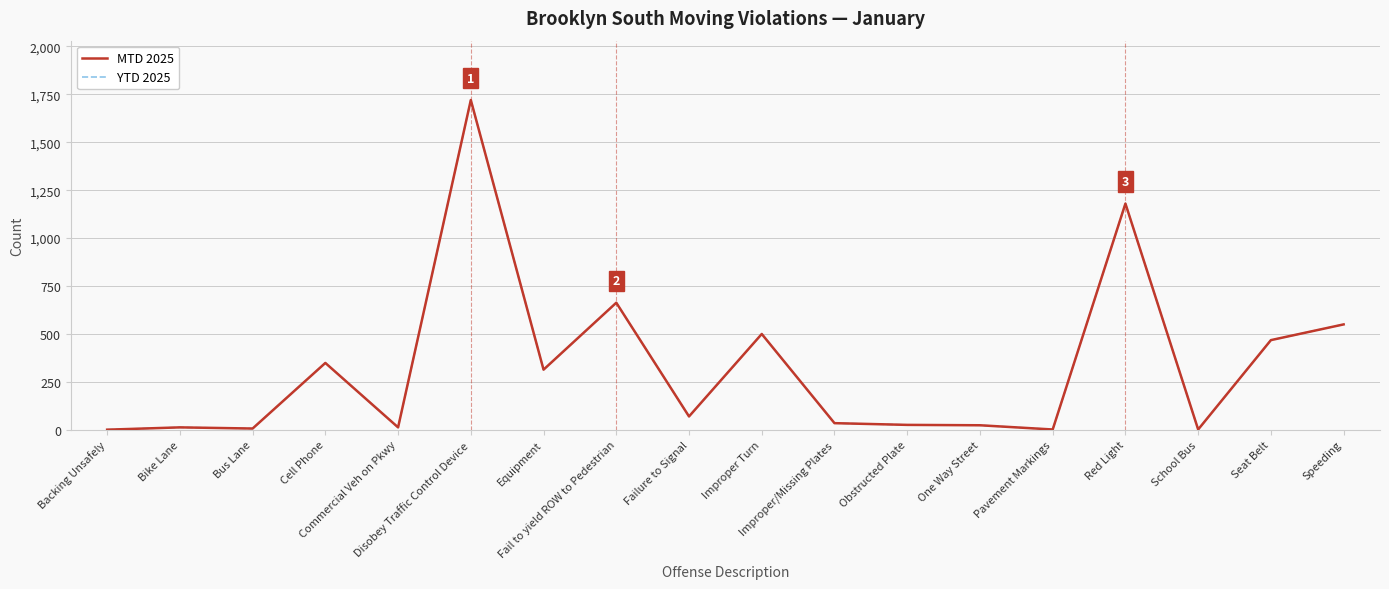

What is the sum of all MTD 2025 values?

5937